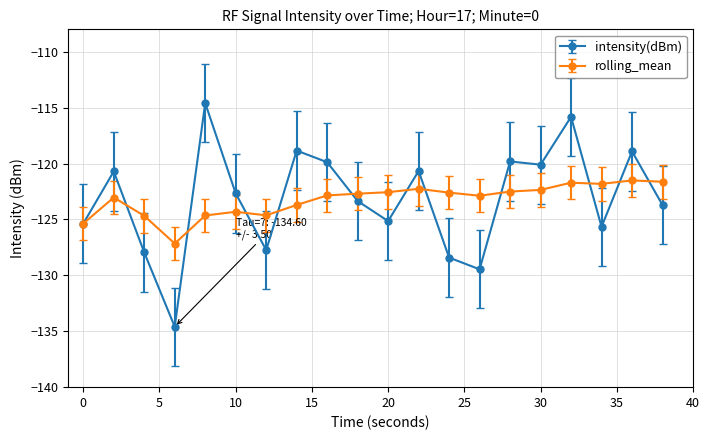

What is the greatest value displayed?

-114.6